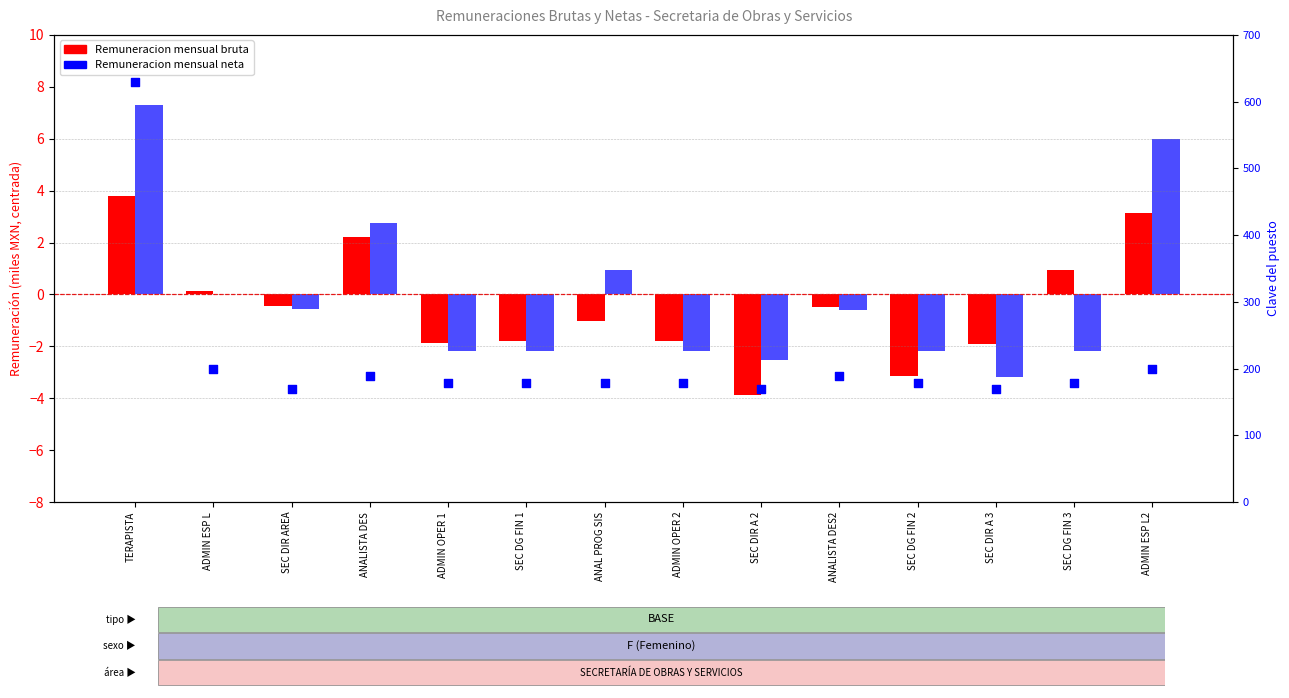

Is the value of Remuneracion mensual neta at ANALISTA DES greater than the value of Remuneracion mensual bruta at SEC DG FIN 1?

Yes